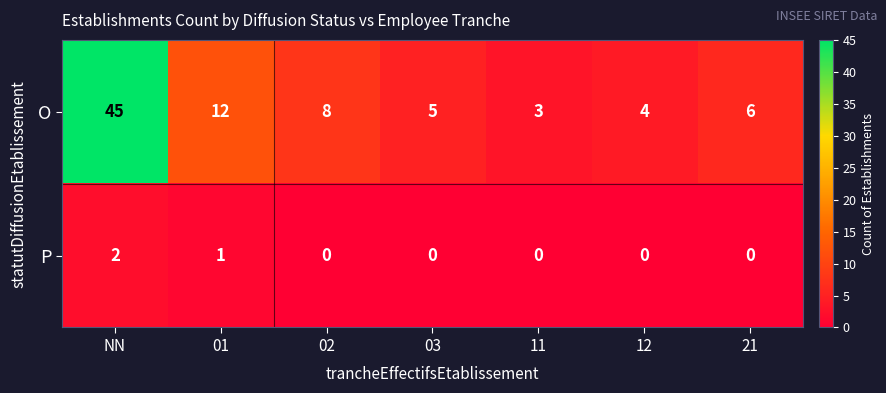

How many P values are between 0 and 1?

6